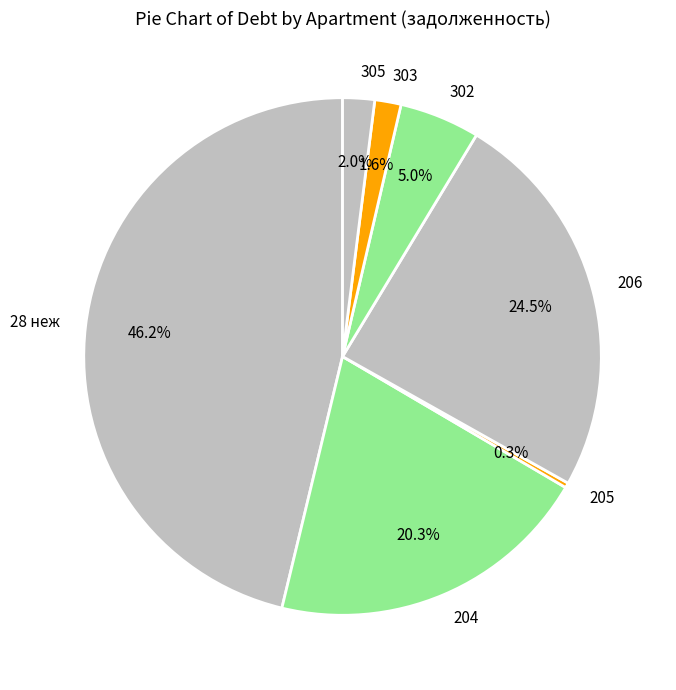

Is there a majority slice in this chart?

No